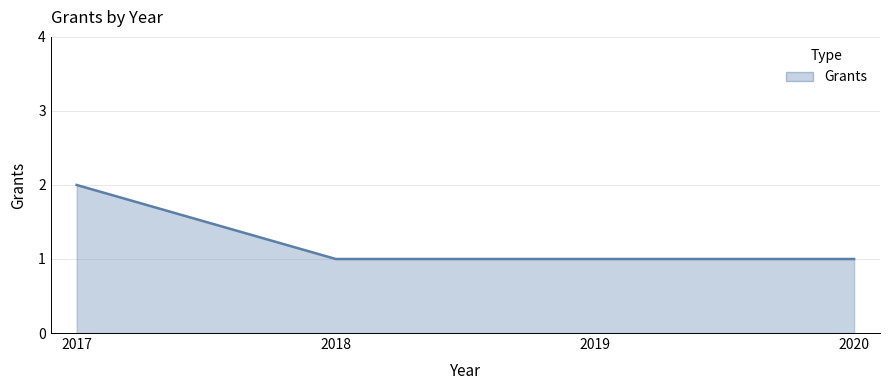

Reading left to right, what are all the values shown in this chart?

2017=2	2018=1	2019=1	2020=1